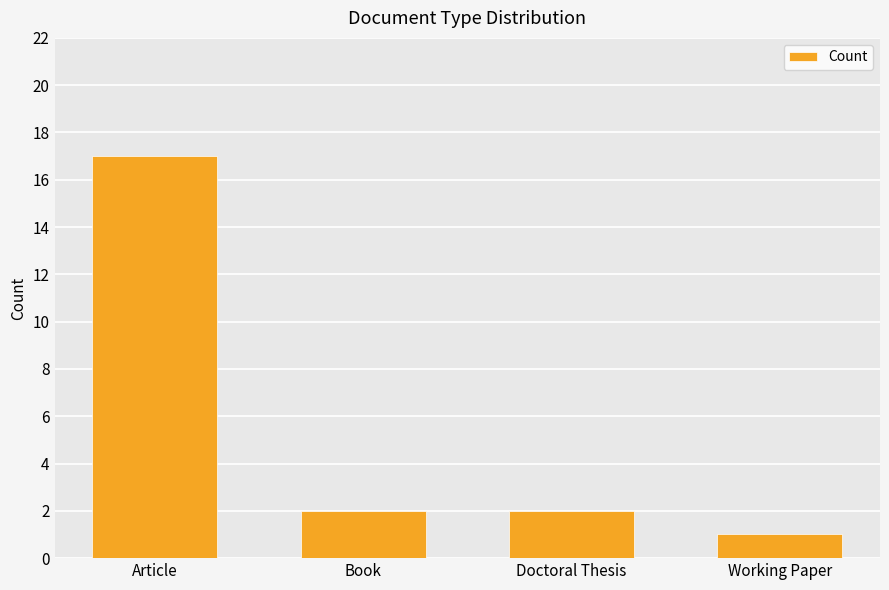

True or false: the data shows 1 at Doctoral Thesis.

False